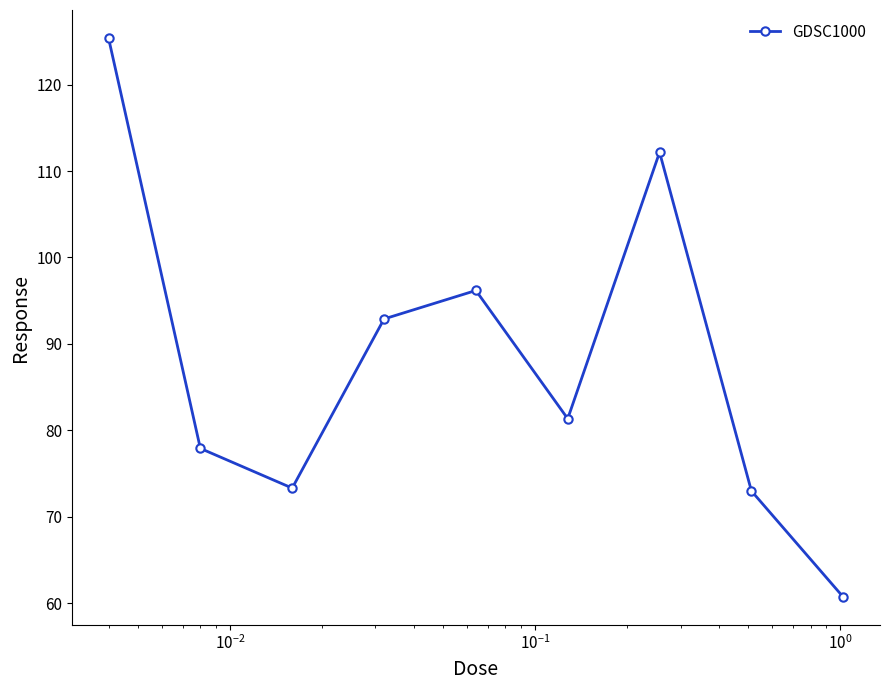

What is the value of the 6th point from the left?

81.3